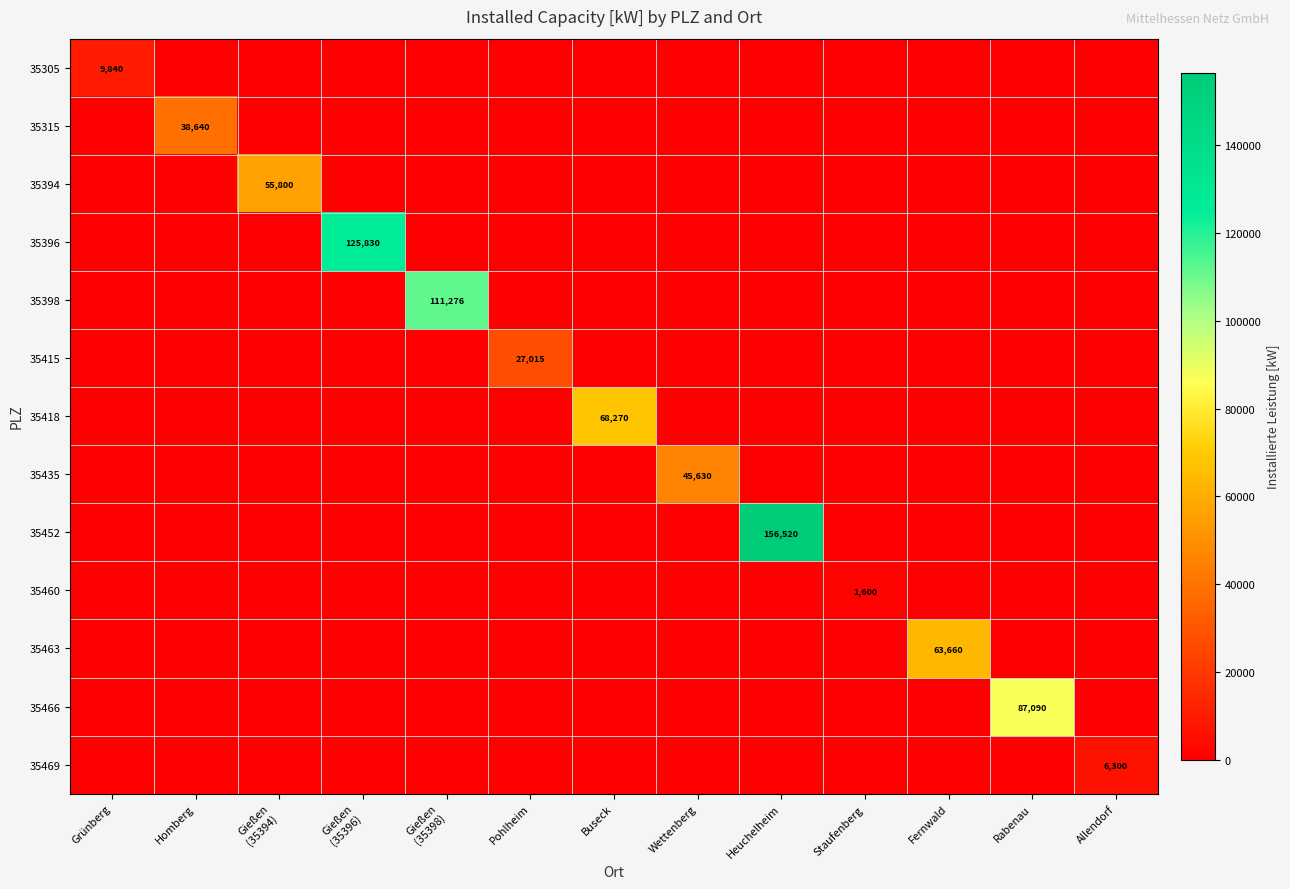

Which series has the widest spread of values?

35452